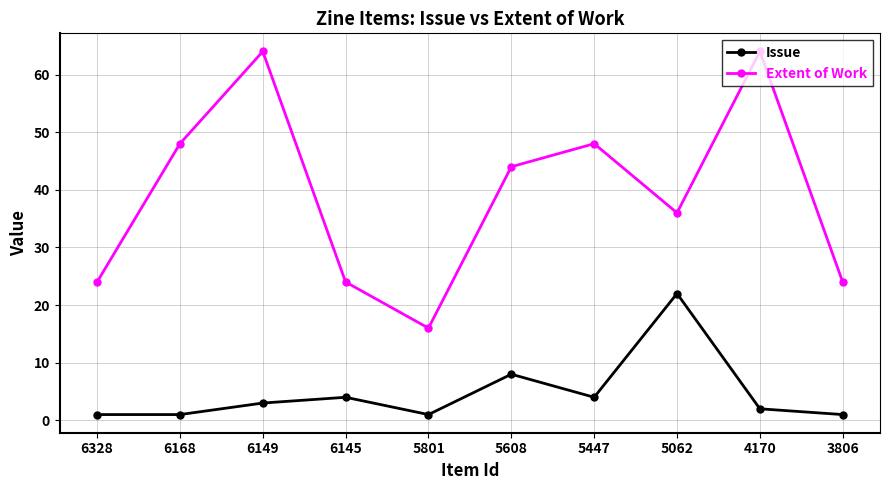

Between 6168 and 5062, which series saw the biggest shift?

Issue